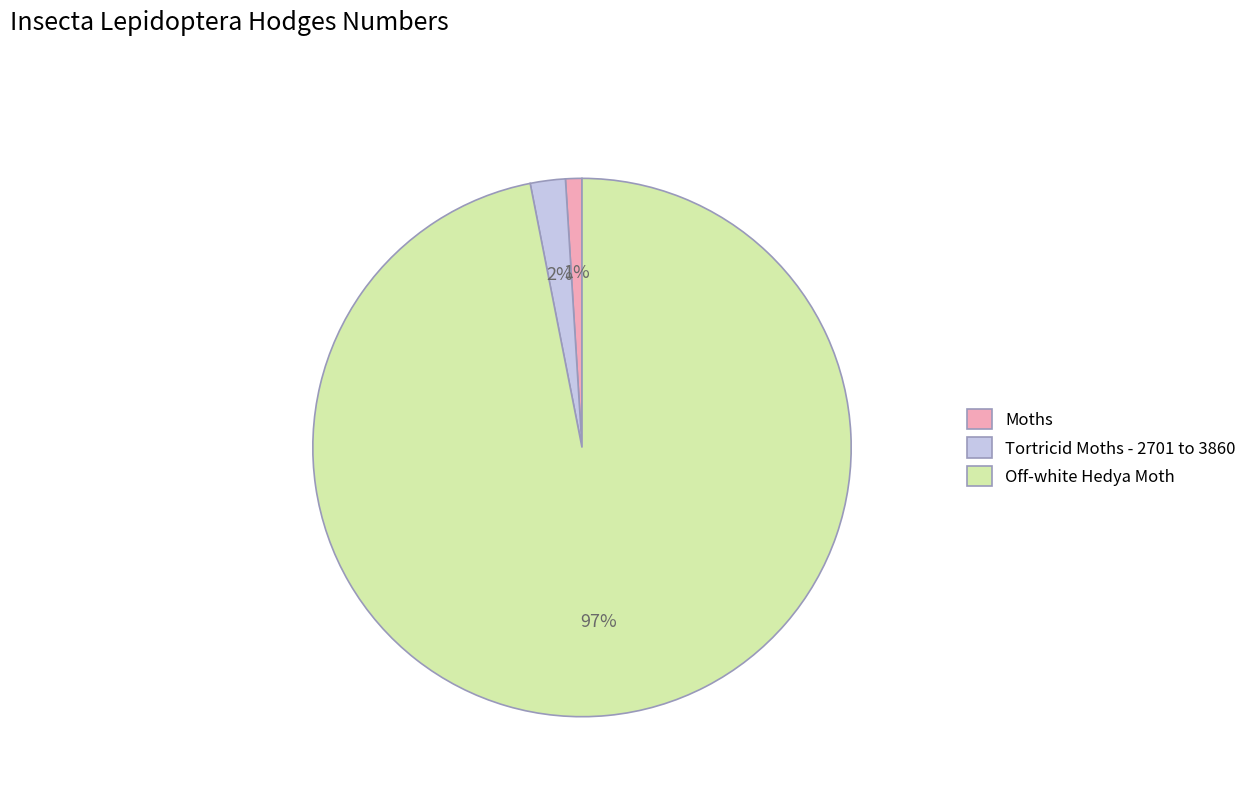

How many slices are in this pie chart?

3